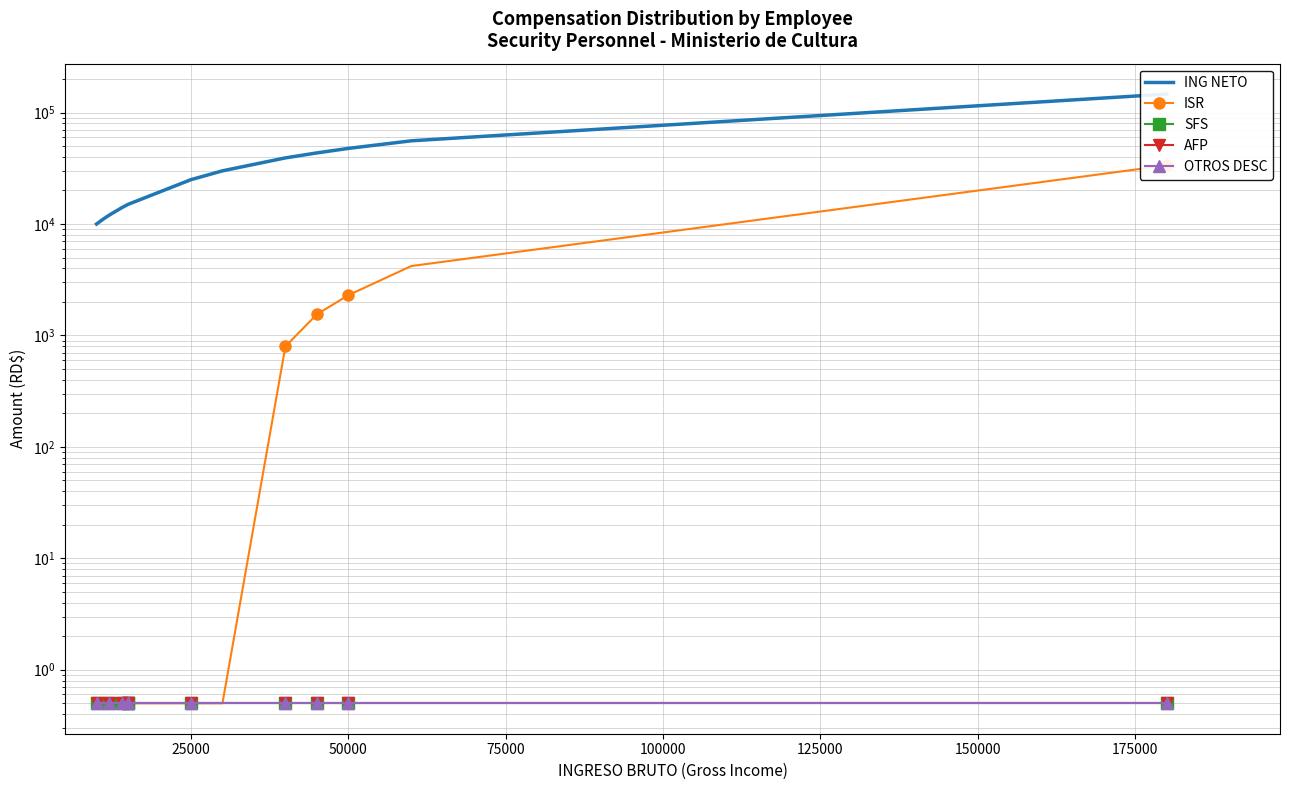

Rank the series by their maximum value, from lowest to highest.

SFS, AFP, OTROS DESC, ISR, ING NETO